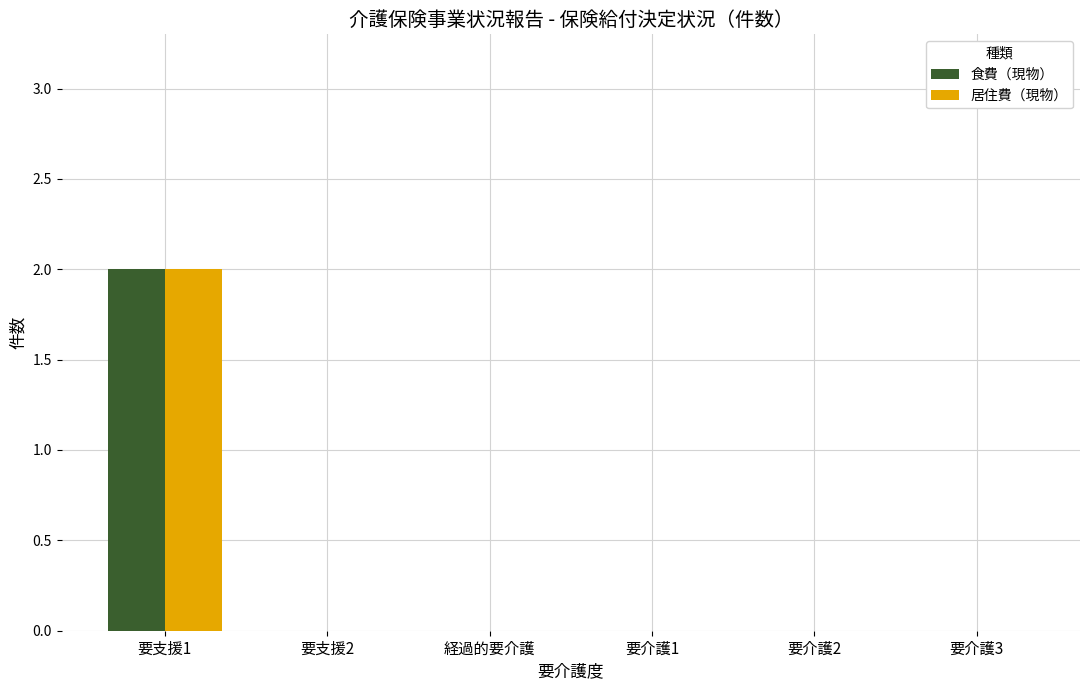

Is it true that 食費（現物） equals 0 at 要介護2?

True